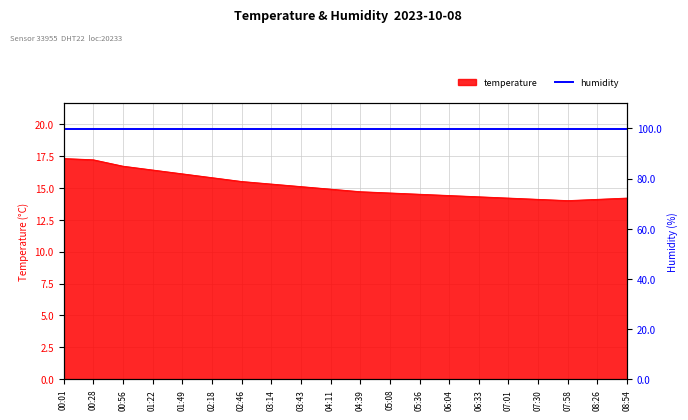

Rank the categories by value from lowest to highest.

07:58, 07:30, 08:26, 07:01, 08:54, 06:33, 06:04, 05:36, 05:08, 04:39, 04:11, 03:43, 03:14, 02:46, 02:18, 01:49, 01:22, 00:56, 00:28, 00:01